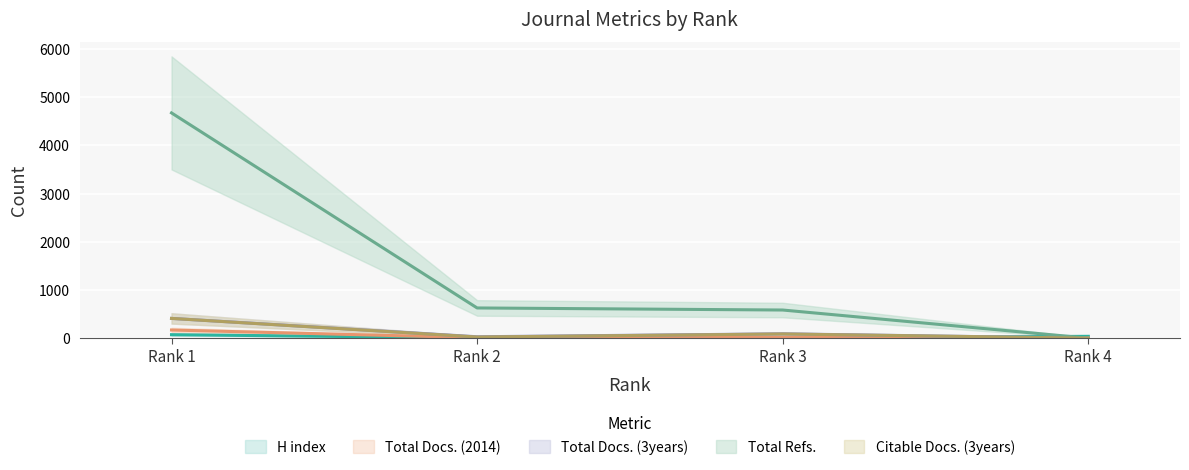

What are all the series names shown in the legend?

H index, Total Docs. (2014), Total Docs. (3years), Total Refs., Citable Docs. (3years)